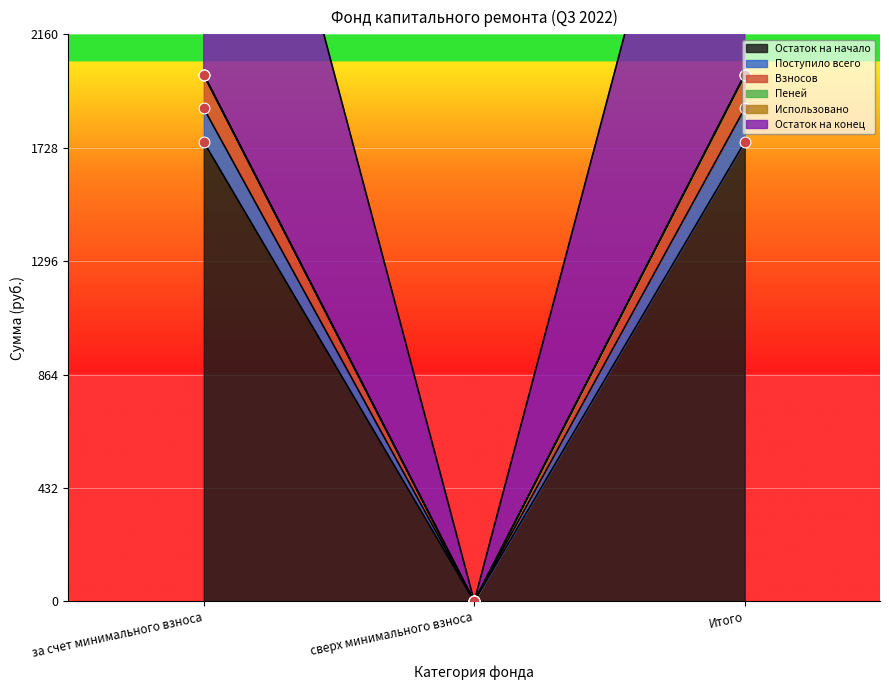

What is the total value across all series at за счет минимального взноса?

9647.6